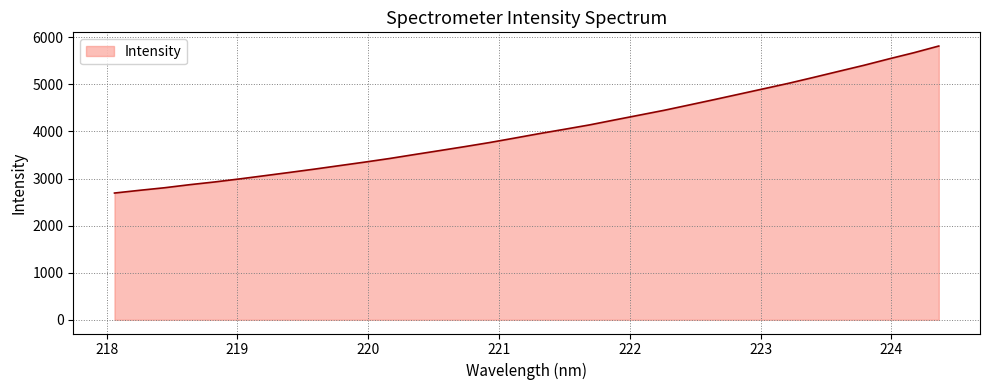

How many lines are shown in the chart?

1